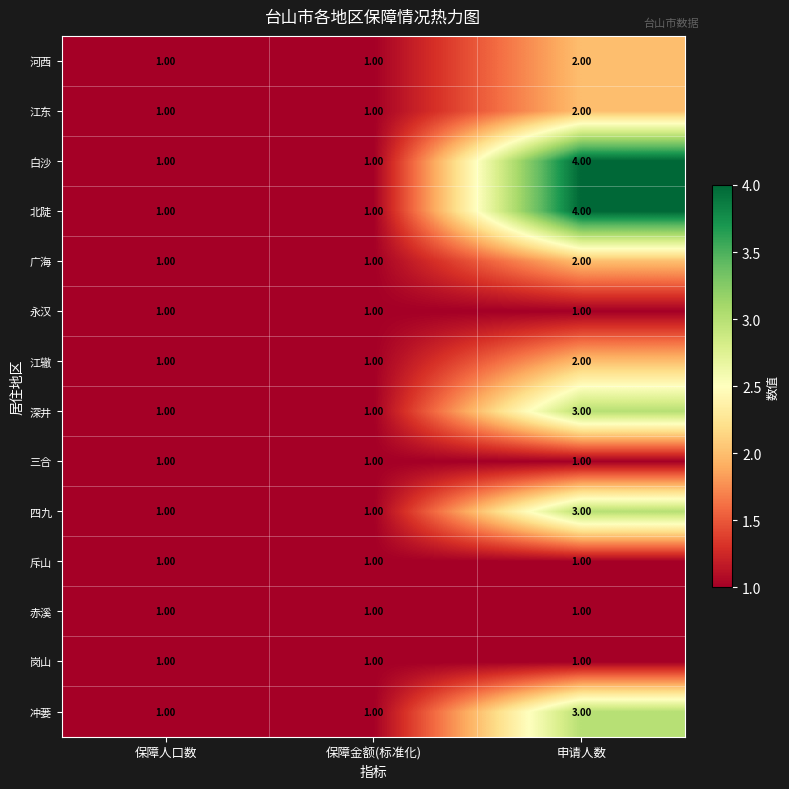

At which category is the sum across all series the highest?

申请人数